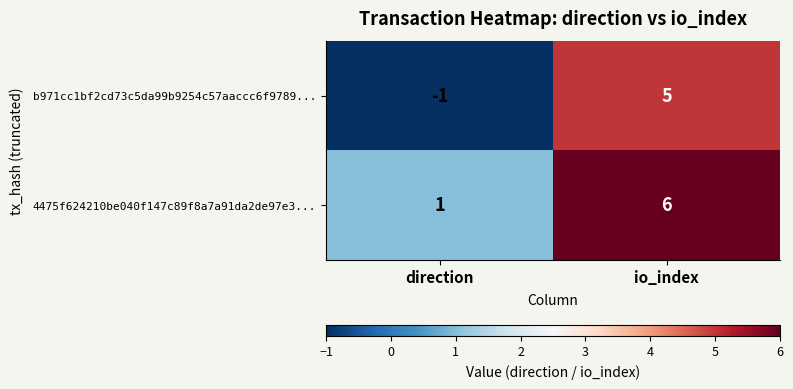

Is the value of 4475f624210be040f147c89f8a7a91da2de97e3... at direction greater than the value of b971cc1bf2cd73c5da99b9254c57aaccc6f9789... at io_index?

No